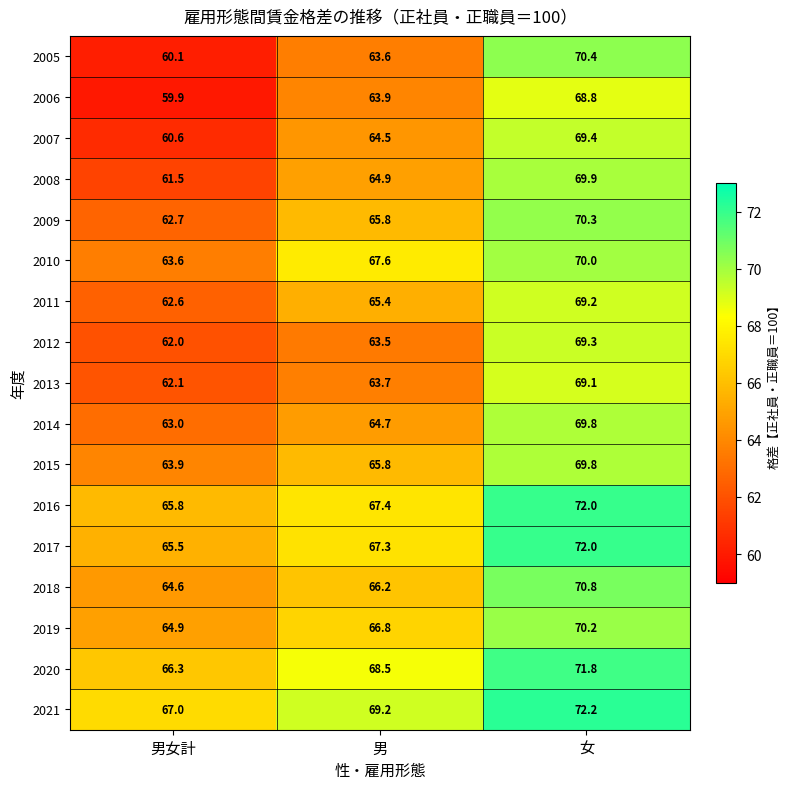

Is the value of 2008 at 女 greater than the value of 2010 at 男女計?

Yes